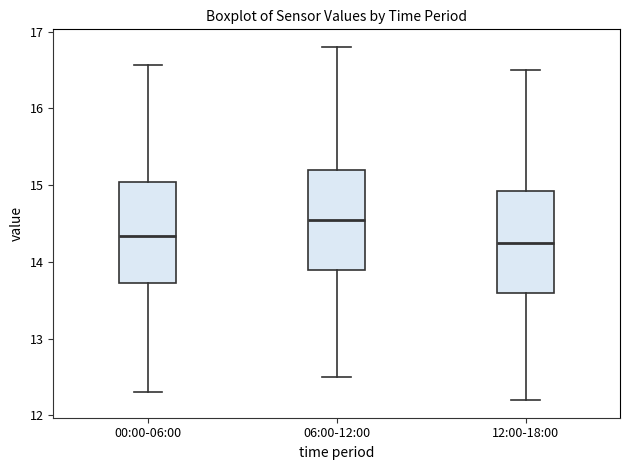

Where does the upper whisker of the box for 00:00-06:00 end on the y-axis? The values are not printed on the chart, so give them approximately, as read against the axis.

16.6